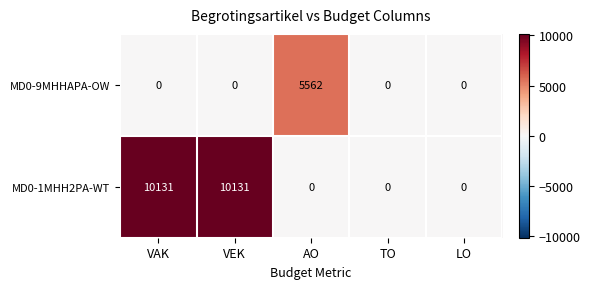

Is it true that MD0-1MHH2PA-WT equals 18010 at VAK?

False